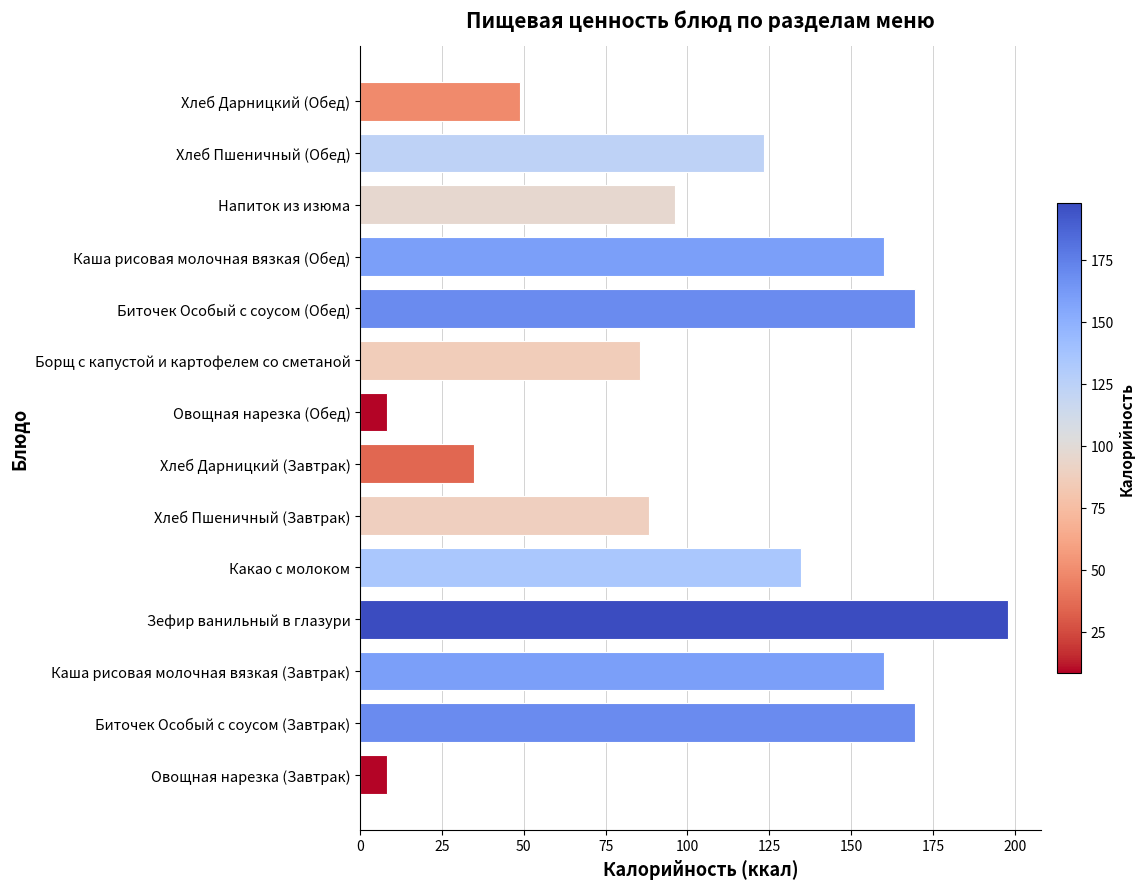

What is the maximum value shown in the chart?

198.0